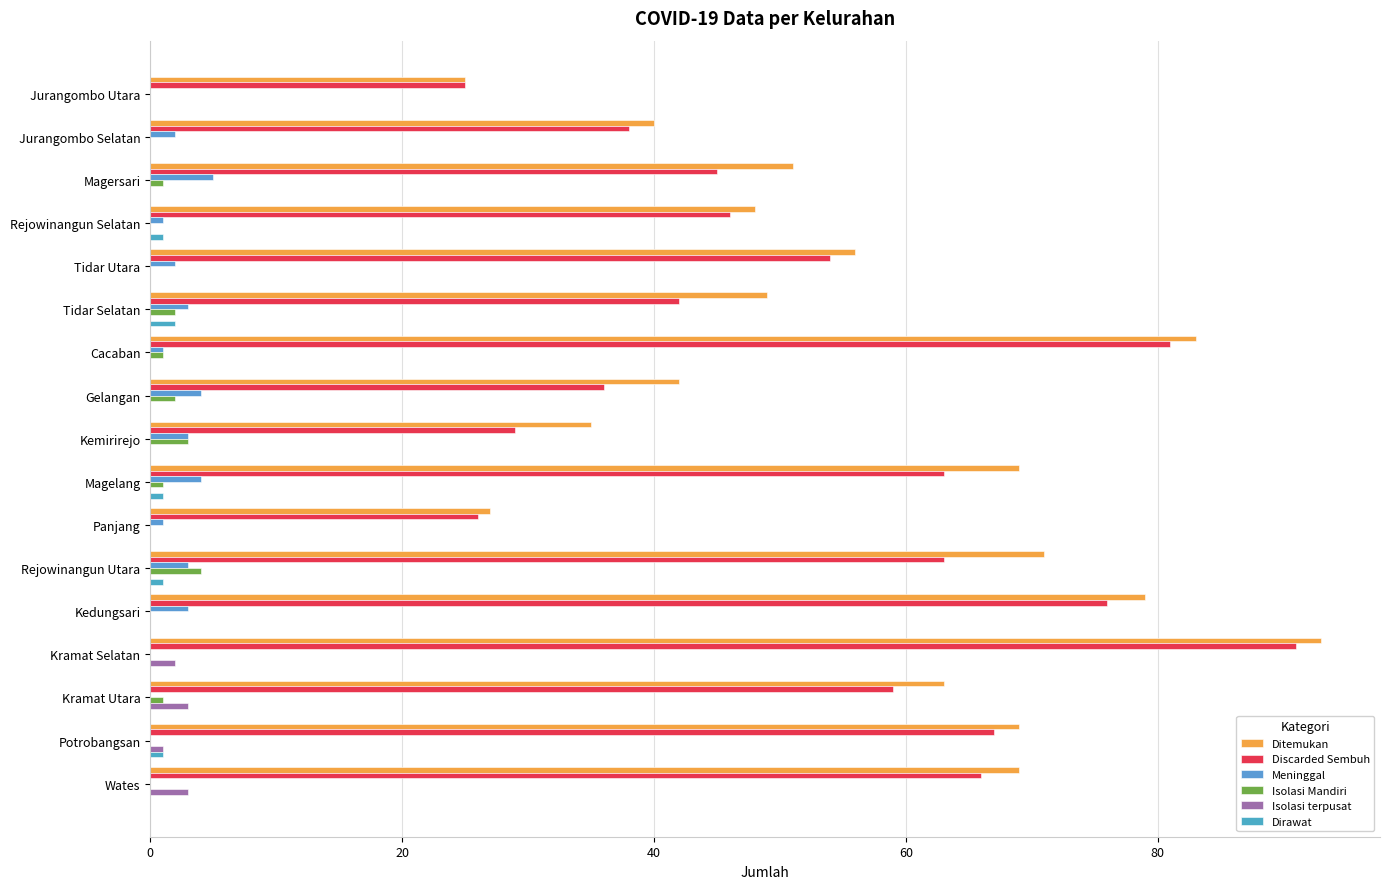

Reading left to right, what are all the values shown in this chart?

Ditemukan: 25	40	51	48	56	49	83	42	35	69	27	71	79	93	63	69	69
Discarded Sembuh: 25	38	45	46	54	42	81	36	29	63	26	63	76	91	59	67	66
Meninggal: 0	2	5	1	2	3	1	4	3	4	1	3	3	0	0	0	0
Isolasi Mandiri: 0	0	1	0	0	2	1	2	3	1	0	4	0	0	1	0	0
Isolasi terpusat: 0	0	0	0	0	0	0	0	0	0	0	0	0	2	3	1	3
Dirawat: 0	0	0	1	0	2	0	0	0	1	0	1	0	0	0	1	0